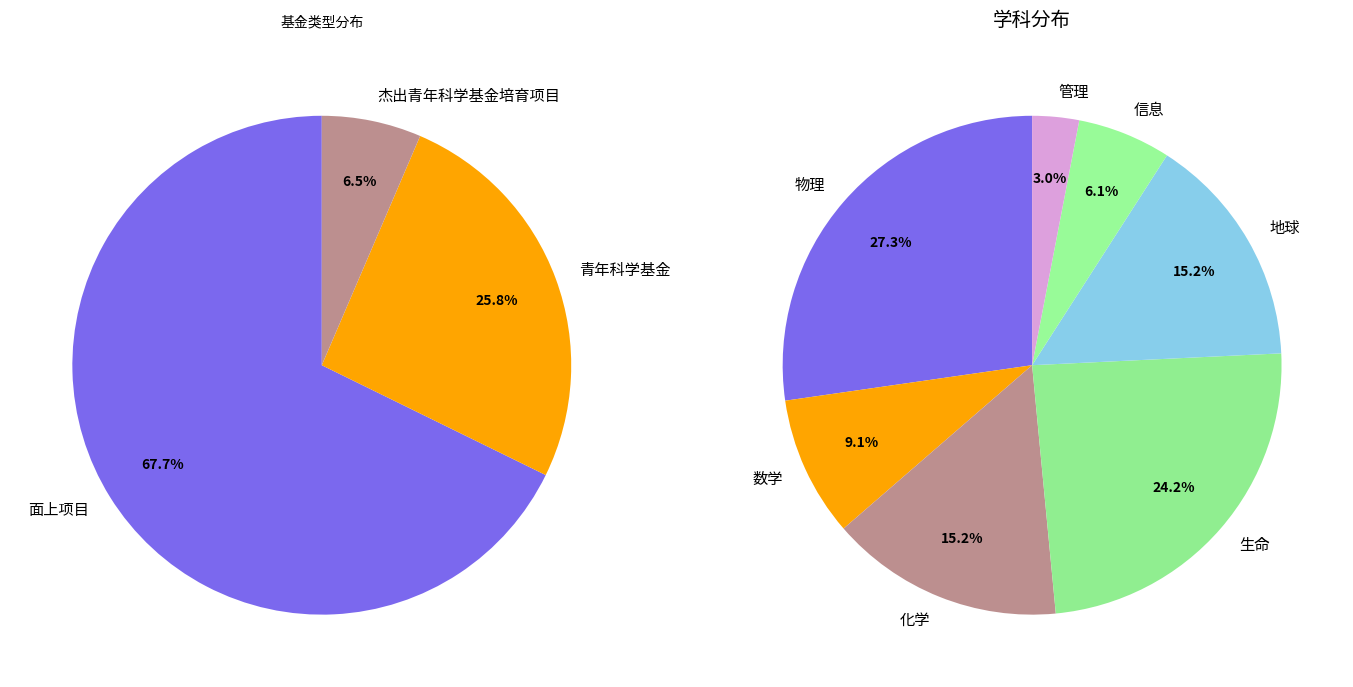

What portion of the pie excludes 物理?

72.7%